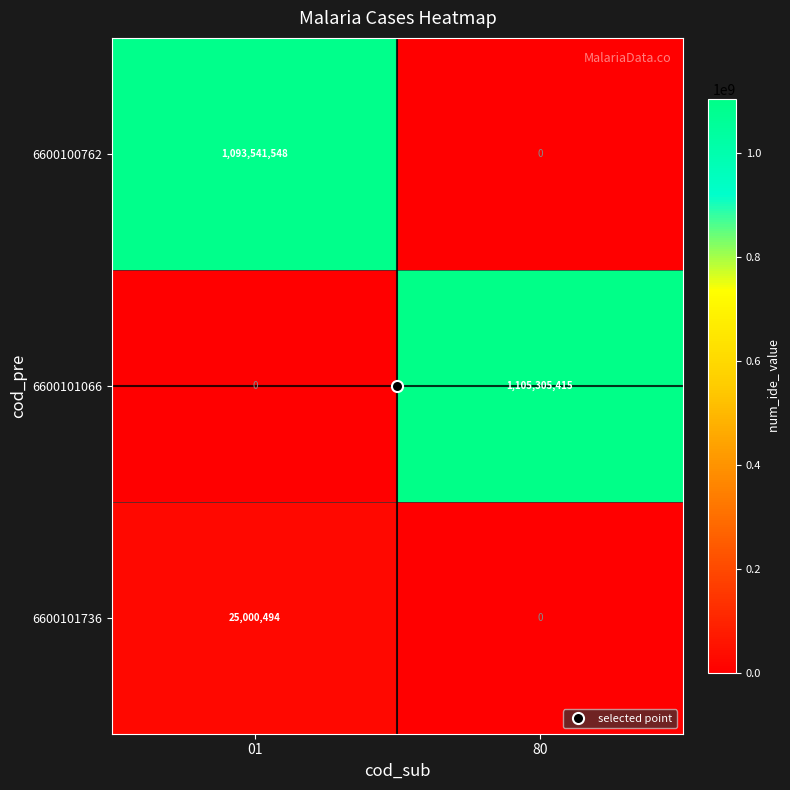

At which category is the sum across all series the highest?

01